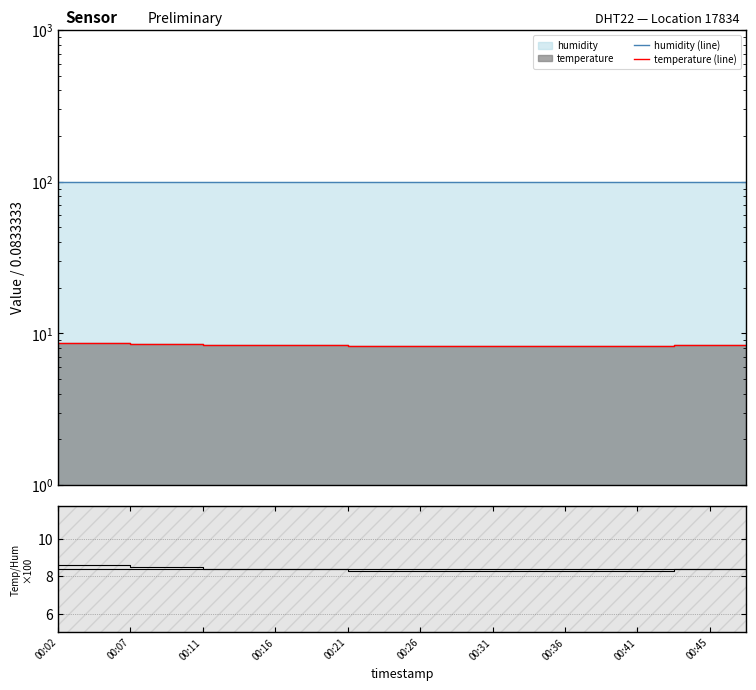

What is the approximate value of ratio at 00:31?

8.3